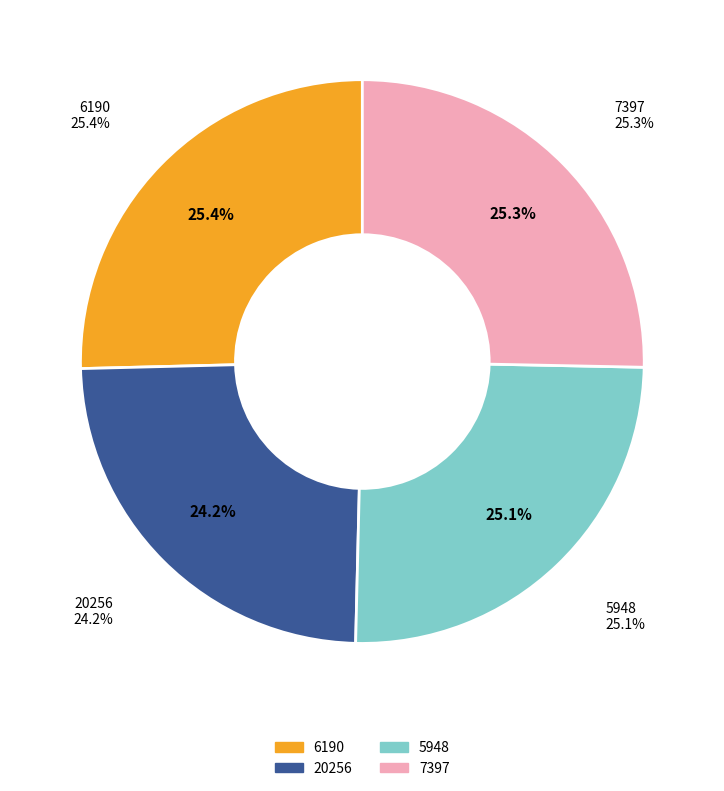

Rank the categories by value from highest to lowest.

6190, 7397, 5948, 20256